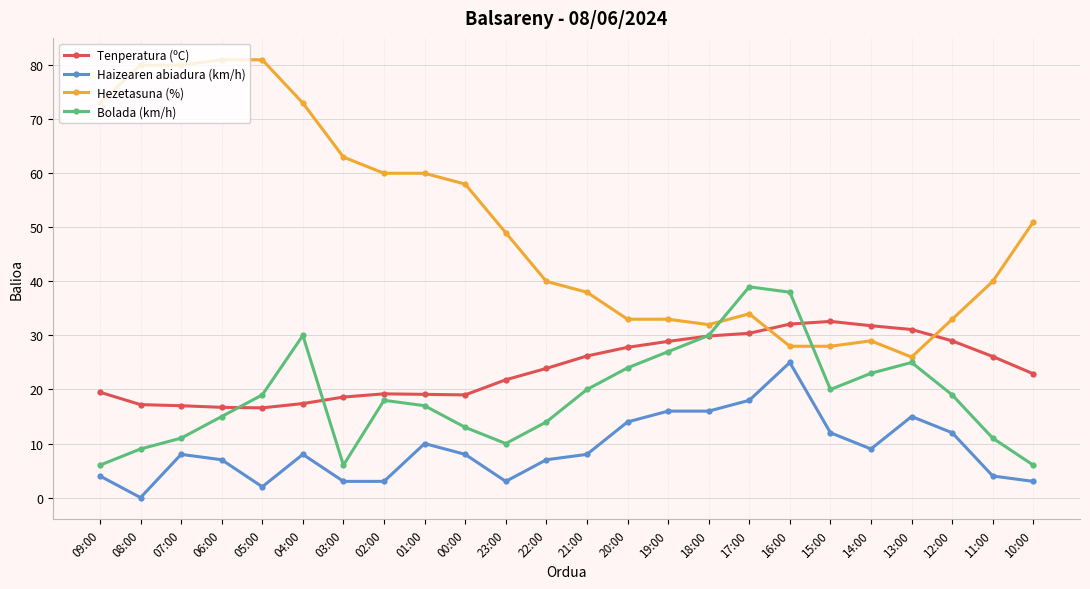

What is the difference between the highest and lowest values at 04:00?

65.0